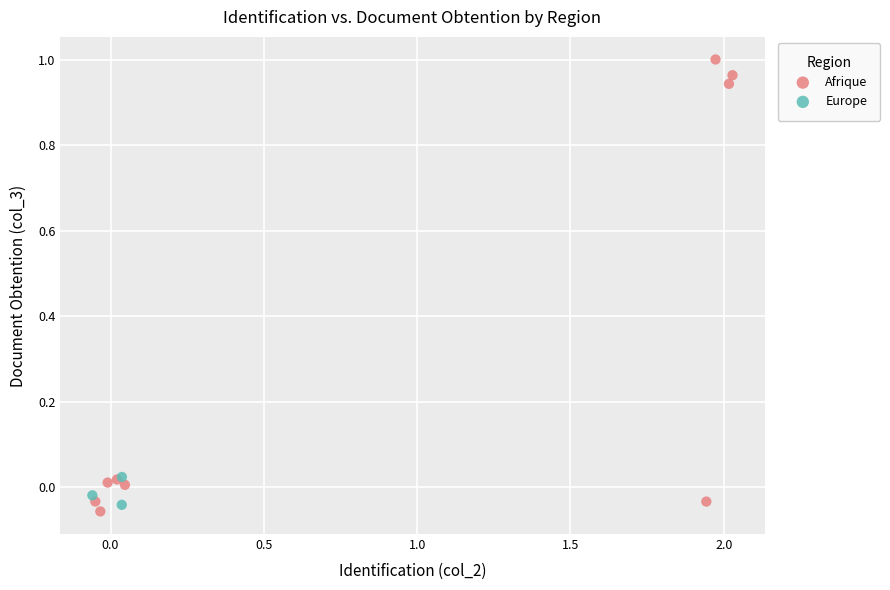

What are all the series names shown in the legend?

Afrique, Europe